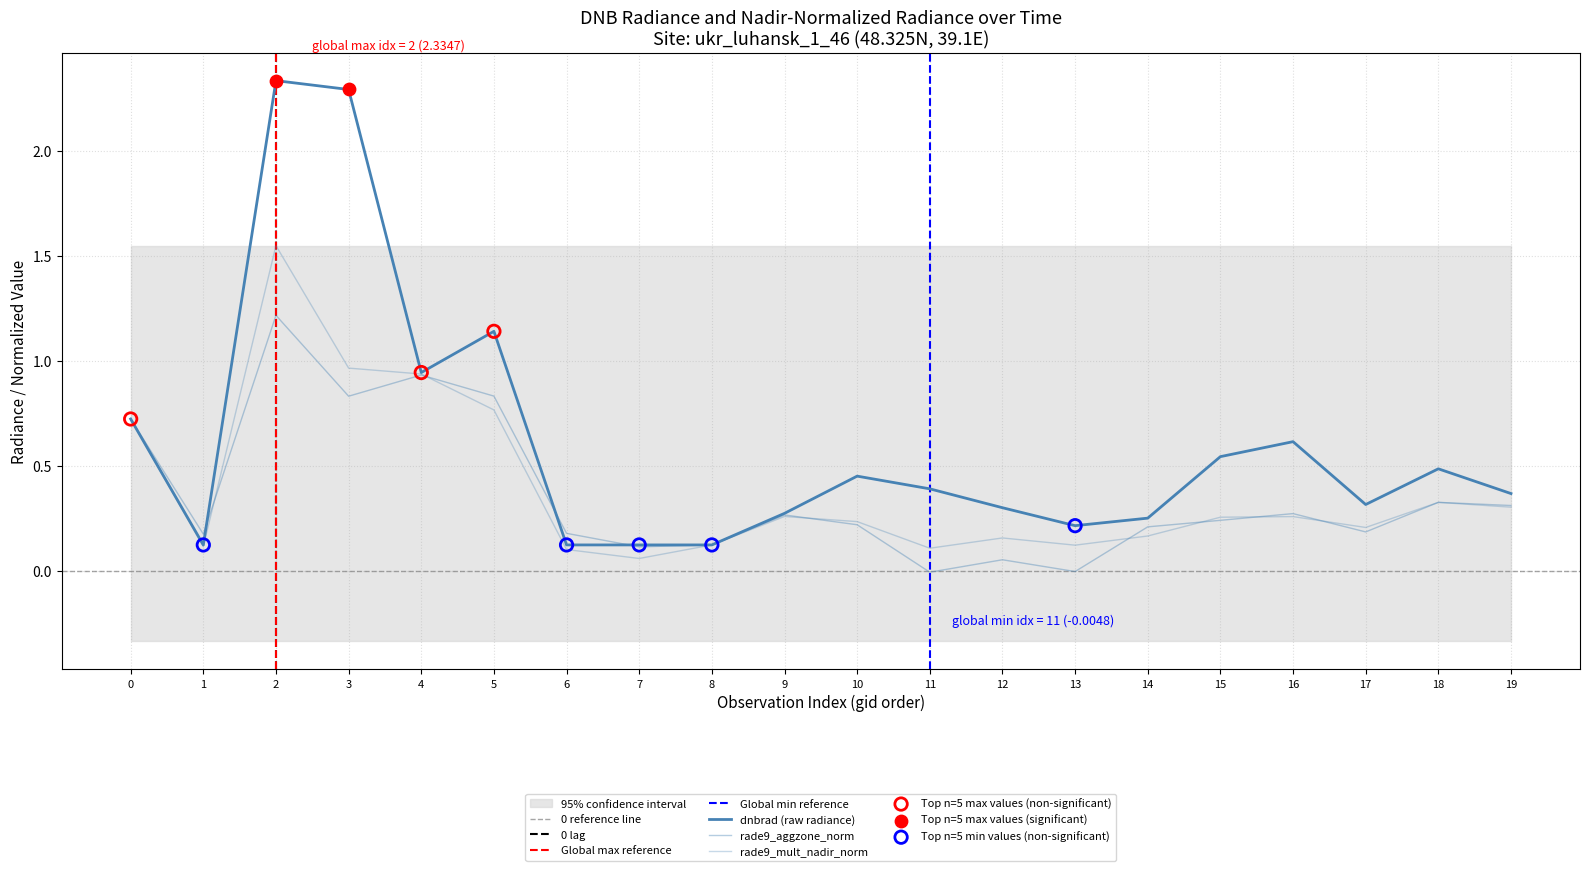

Which series has the largest Y range (max minus min)?

dnbrad